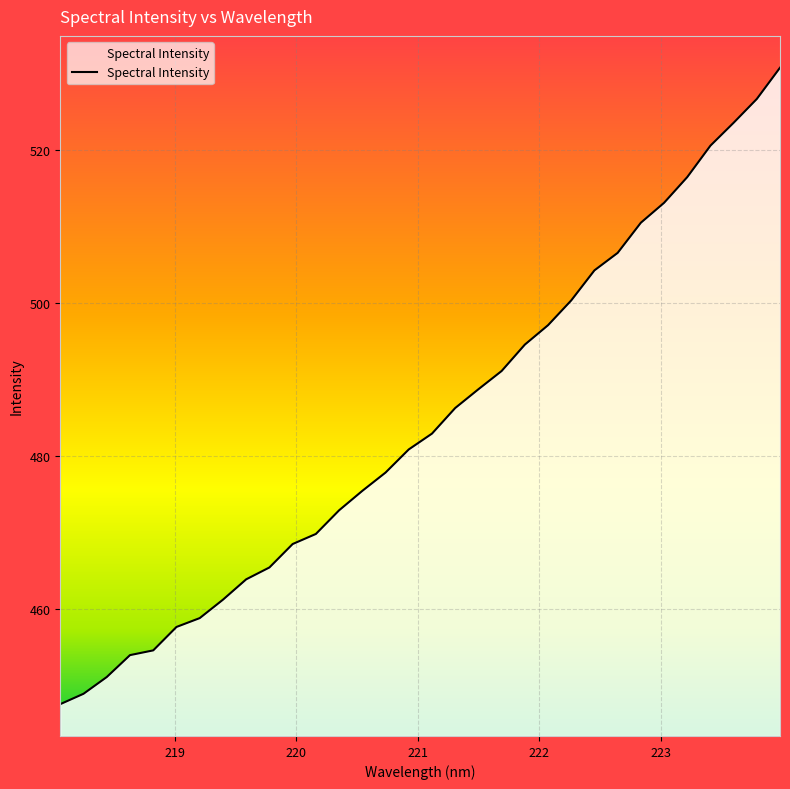

What is the difference between the maximum and minimum values?

83.2